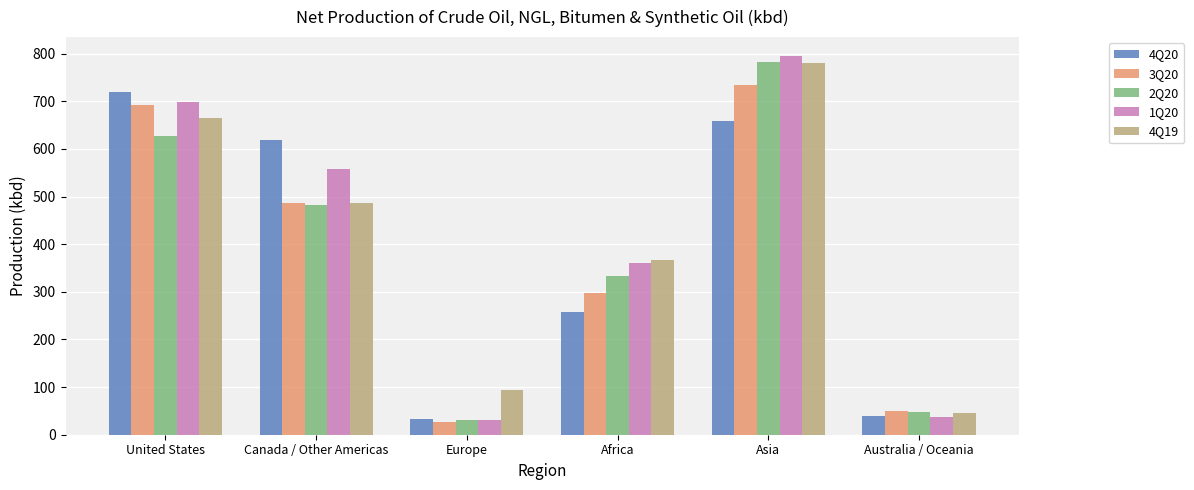

What position from the left is Canada / Other Americas?

2